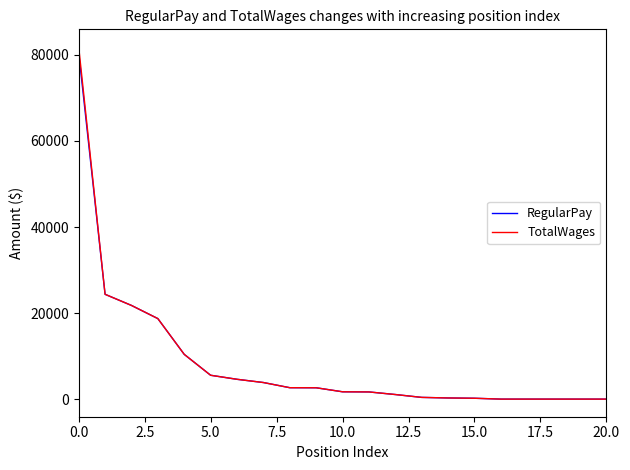

What is the maximum value for TotalWages?

81849